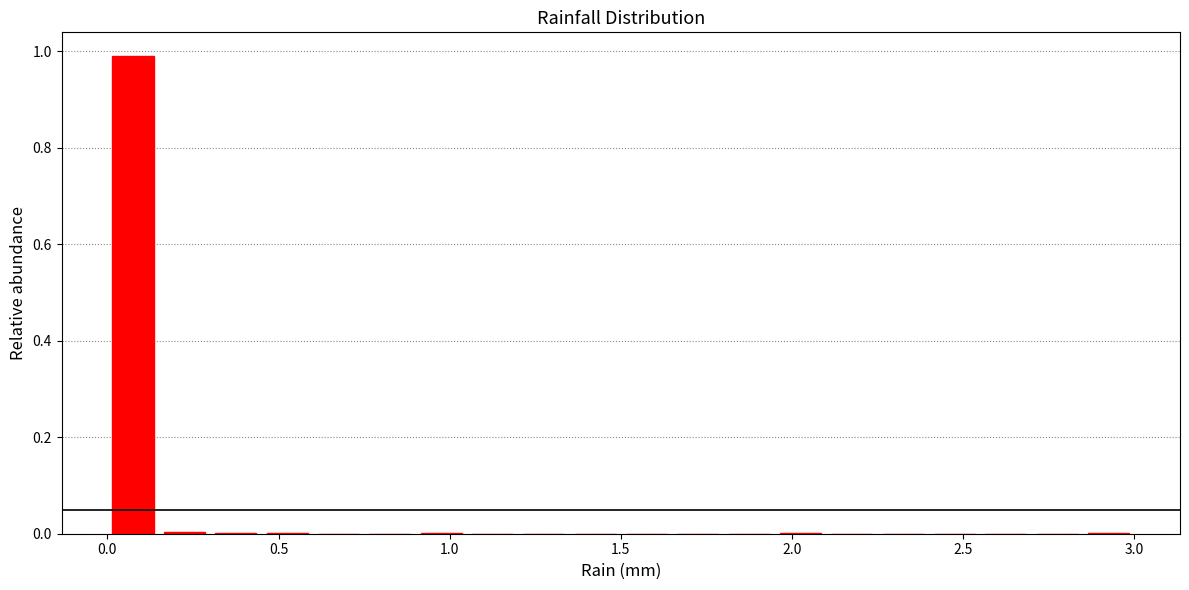

Read against the x-axis, roughly where is the centre of the tallest bar?

0.10